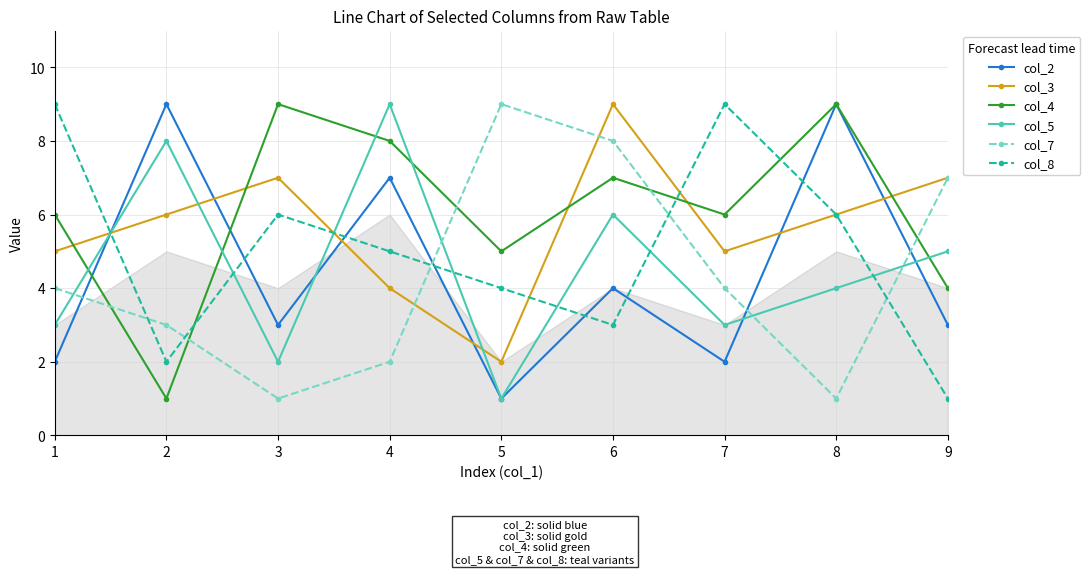

How many distinct data groups are displayed?

6